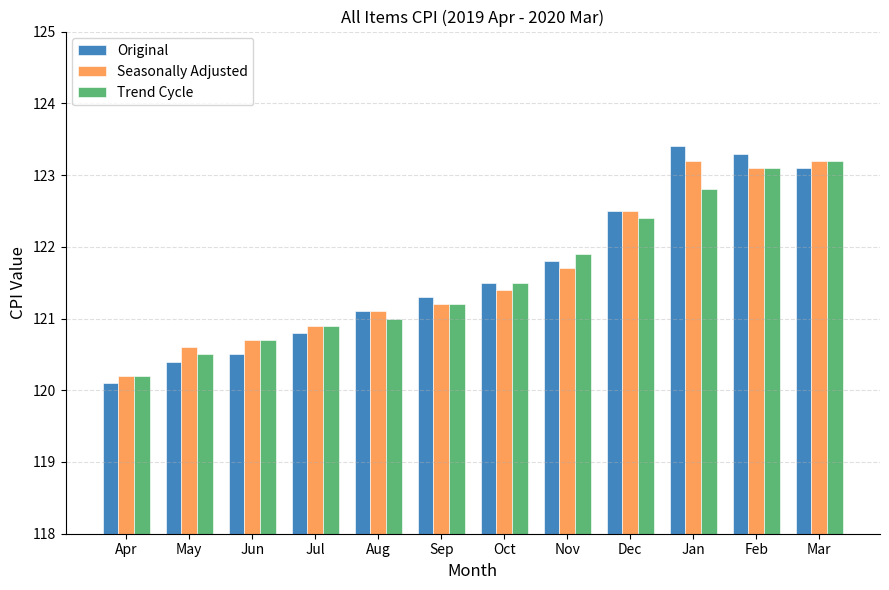

What is the total value across all series at Aug?

363.2